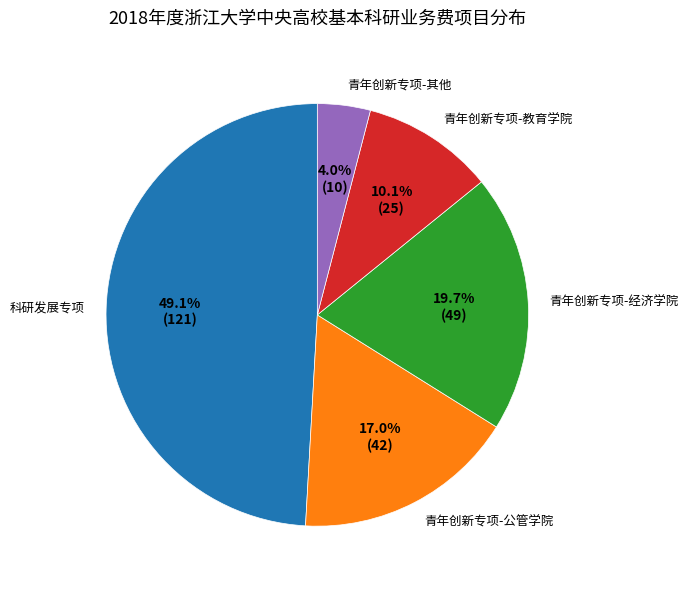

Which slice is the smallest?

青年创新专项-其他